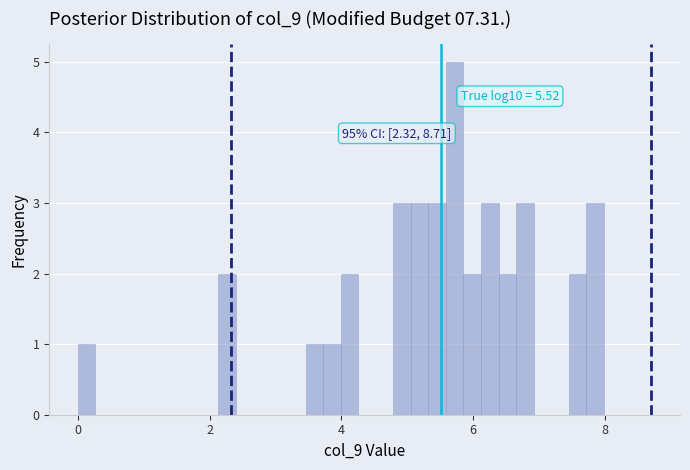

Read against the x-axis, roughly where is the centre of the tallest bar?

5.8